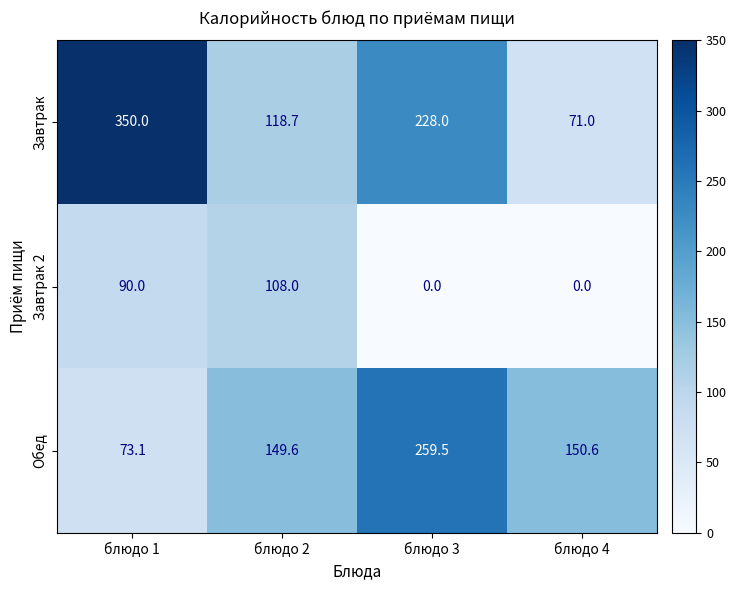

Reading right to left, what are all the values shown in this chart?

Завтрак: блюдо 4=71.0	блюдо 3=228.0	блюдо 2=118.7	блюдо 1=350.0
Завтрак 2: блюдо 4=0.0	блюдо 3=0.0	блюдо 2=108.0	блюдо 1=90.0
Обед: блюдо 4=150.6	блюдо 3=259.5	блюдо 2=149.6	блюдо 1=73.1